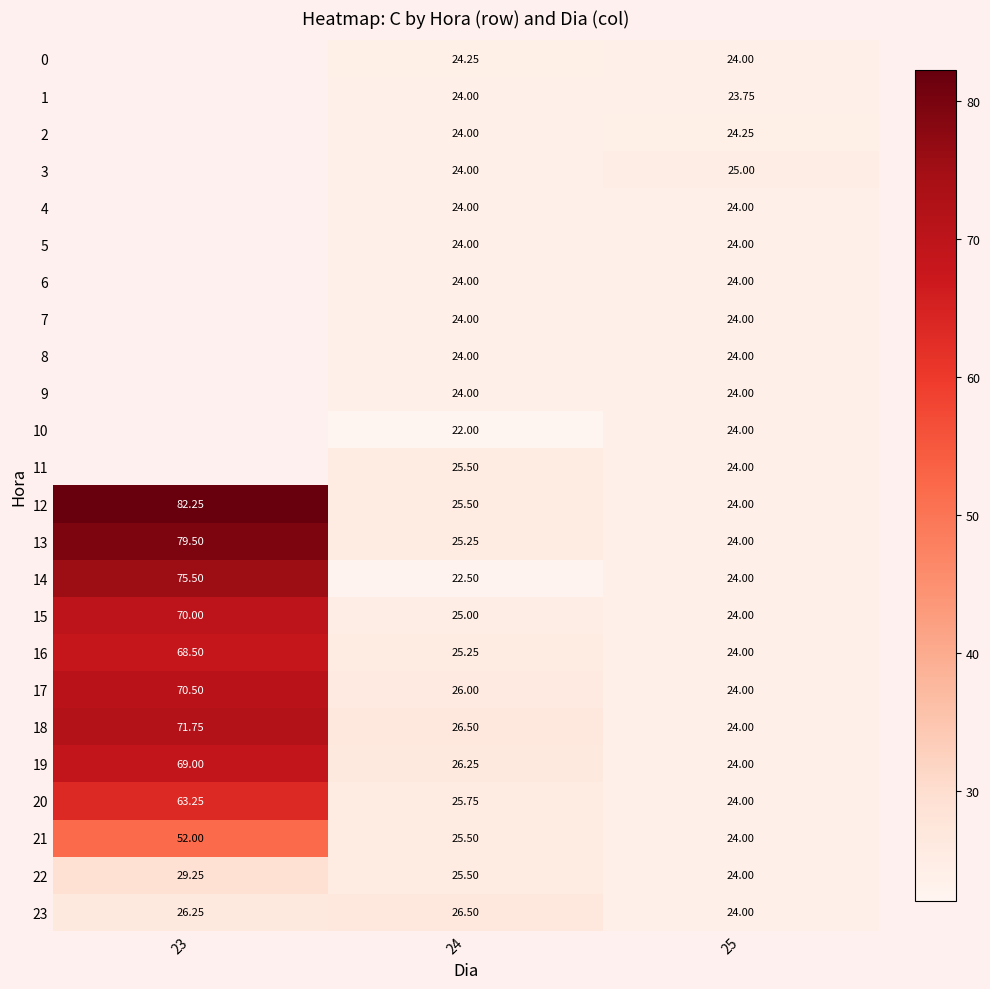

Which label corresponds to the largest value in the chart?

23